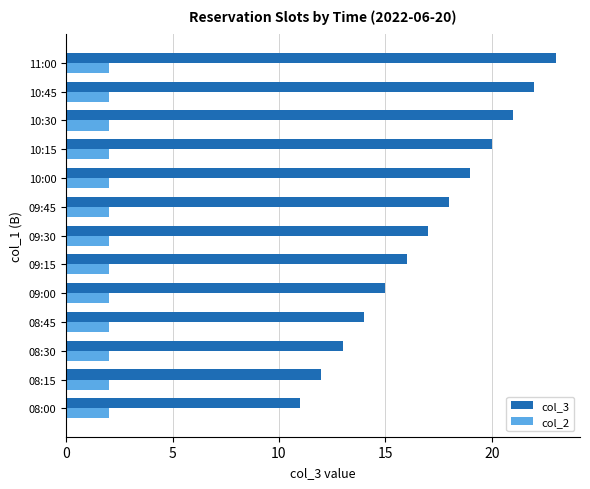

What is the sum of the col_3 values at 08:30 and 08:45?

27